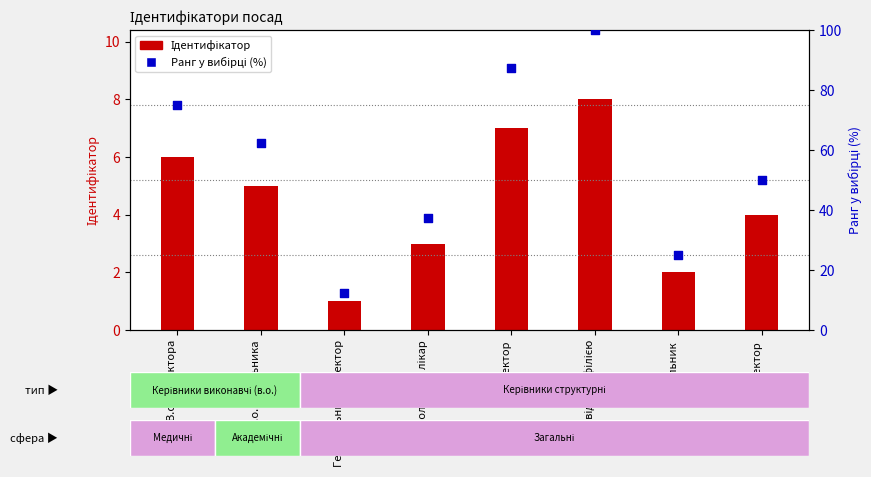

Is the value of Ідентифікатор at Головний лікар greater than the value of Ранг у вибірці (%) at В.о. директора?

No